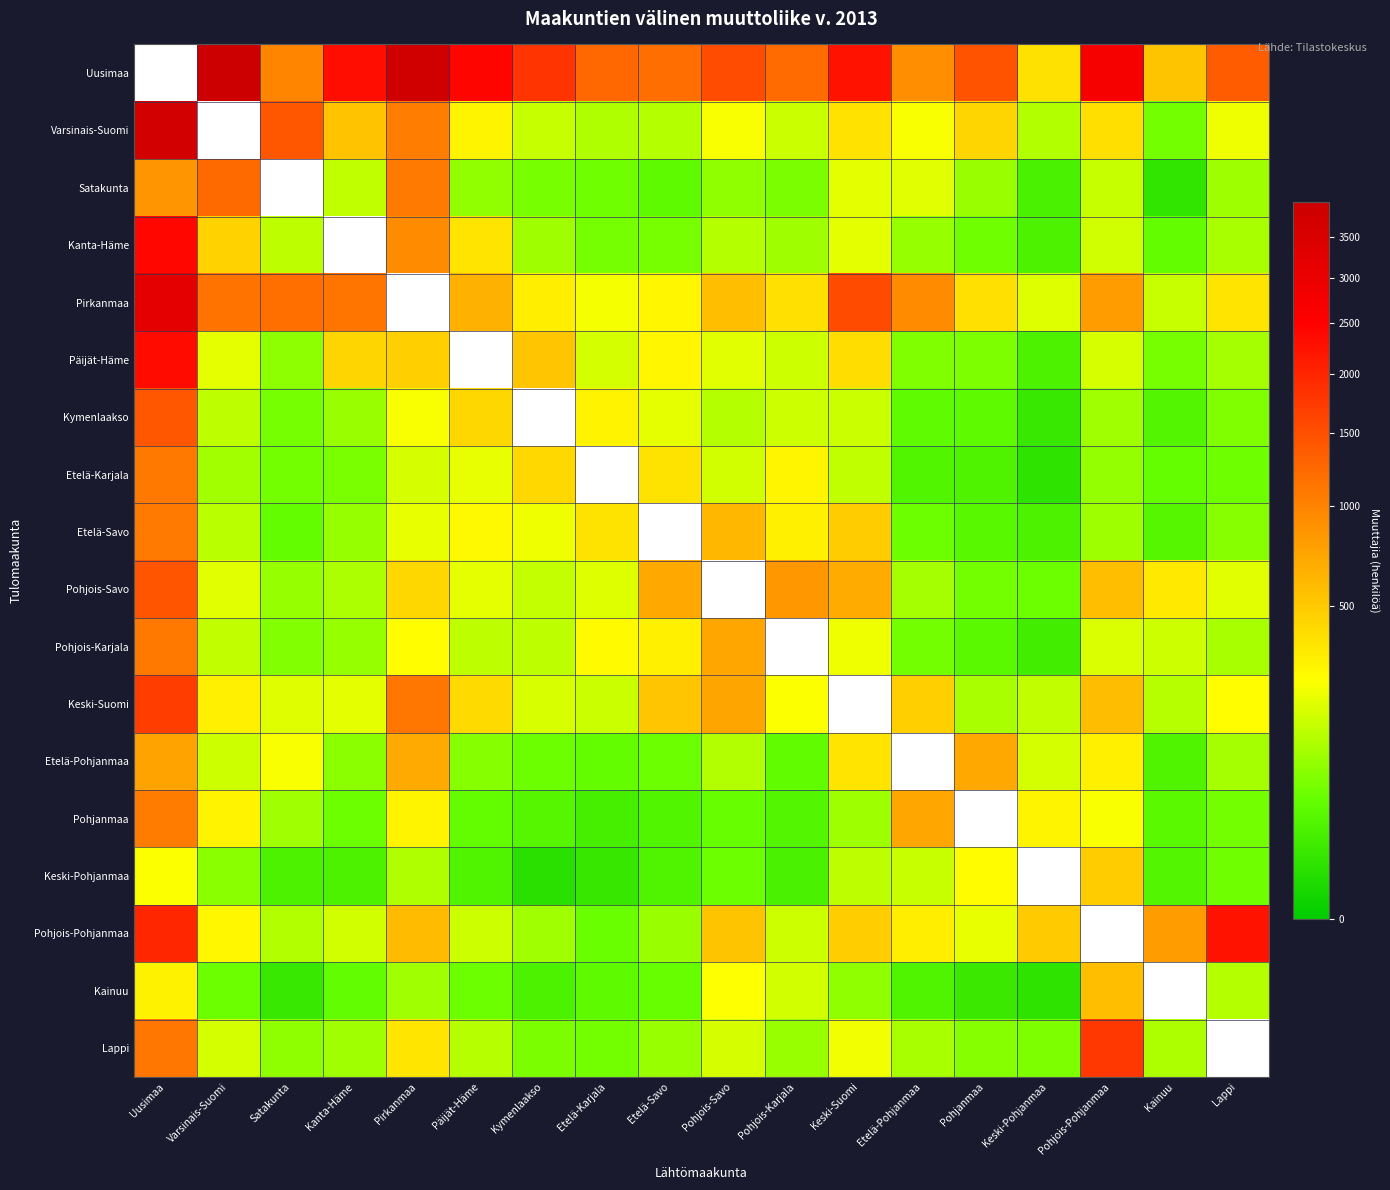

The value of Keski-Pohjanmaa at Etelä-Karjala is 15.3. True or false?

False